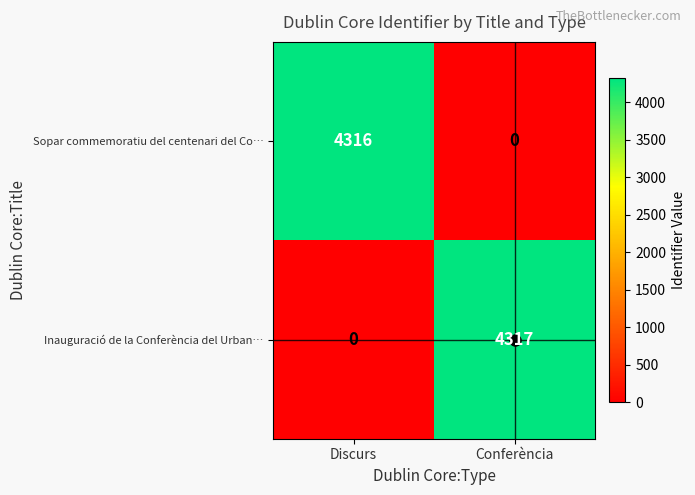

Where is Inauguració de la Conferència del Urban… nearest to the value 2158?

Discurs